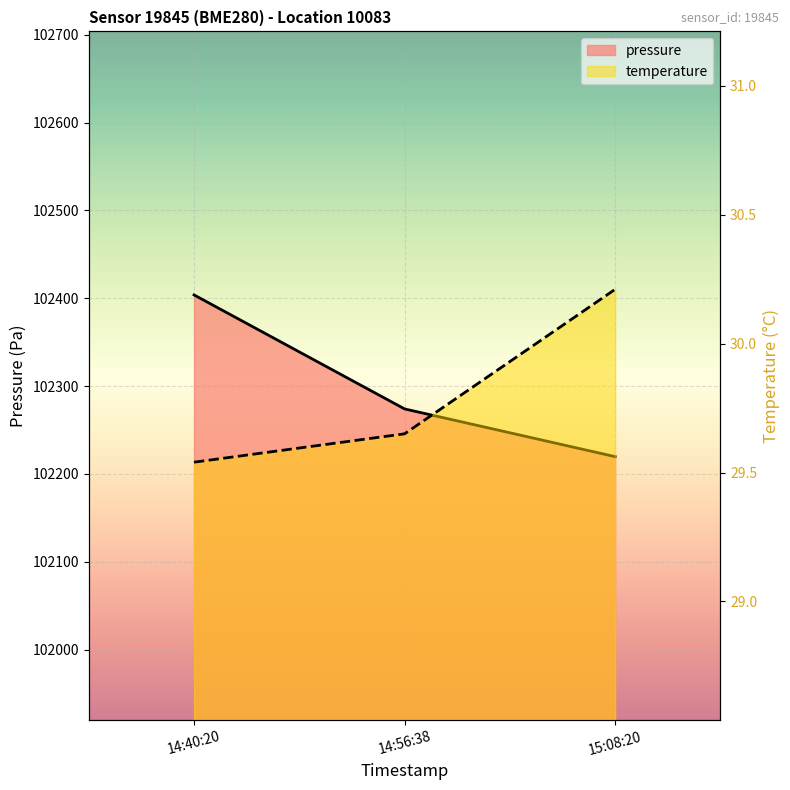

How many lines are shown in the chart?

2